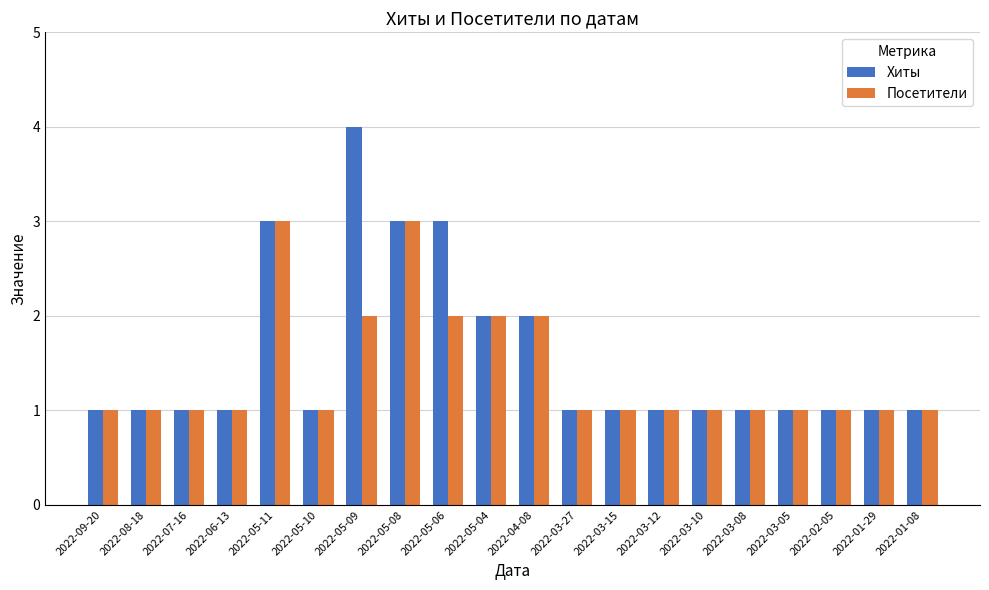

The value of Хиты at 2022-05-04 is 0. True or false?

False